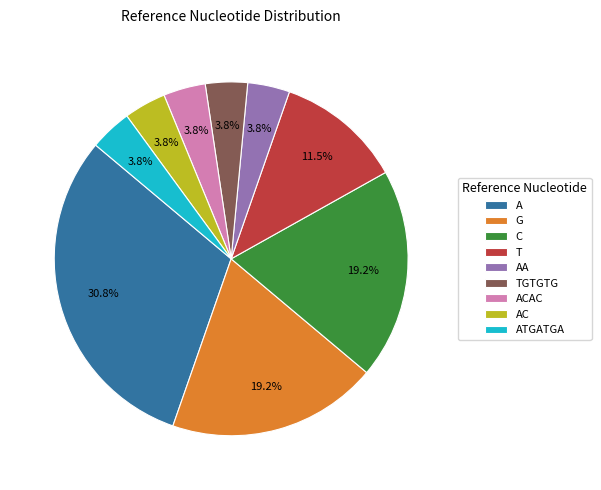

To the nearest percent, what portion does C represent?

19%